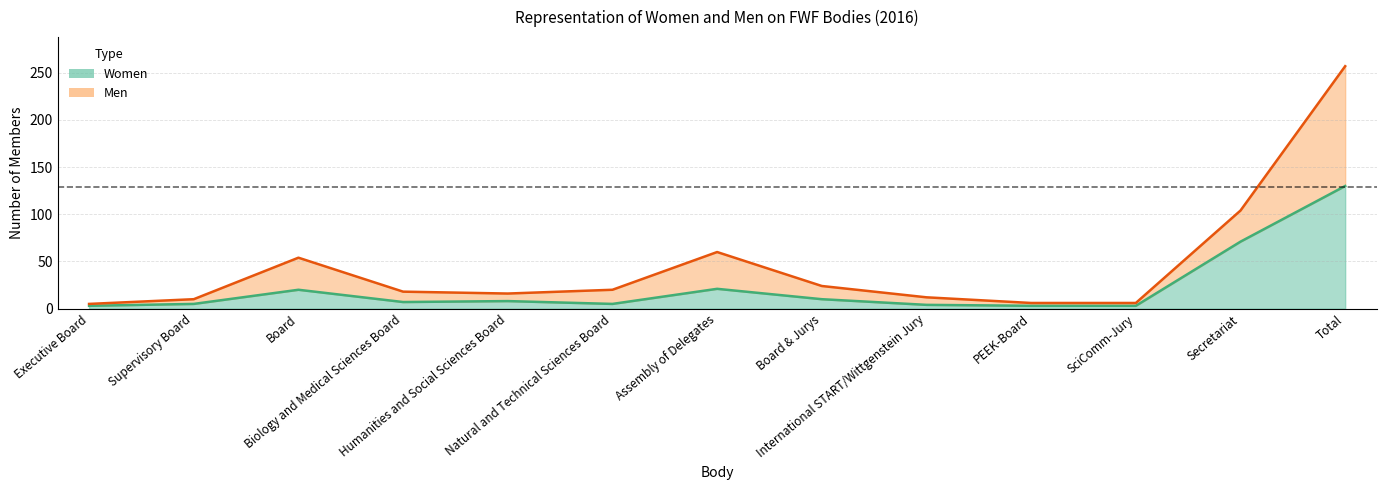

Reading right to left, list all the values displayed in this chart.

Women: Total=130	Secretariat=71	SciComm-Jury=3	PEEK-Board=3	International START/Wittgenstein Jury=4	Board & Jurys=10	Assembly of Delegates=21	Natural and Technical Sciences Board=5	Humanities and Social Sciences Board=8	Biology and Medical Sciences Board=7	Board=20	Supervisory Board=5	Executive Board=3
Men: Total=257	Secretariat=104	SciComm-Jury=6	PEEK-Board=6	International START/Wittgenstein Jury=12	Board & Jurys=24	Assembly of Delegates=60	Natural and Technical Sciences Board=20	Humanities and Social Sciences Board=16	Biology and Medical Sciences Board=18	Board=54	Supervisory Board=10	Executive Board=5